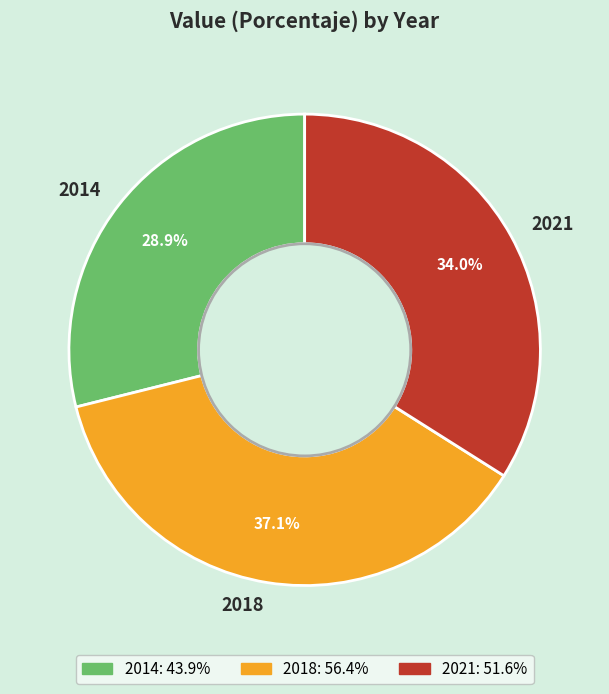

Which slice is the largest?

2018